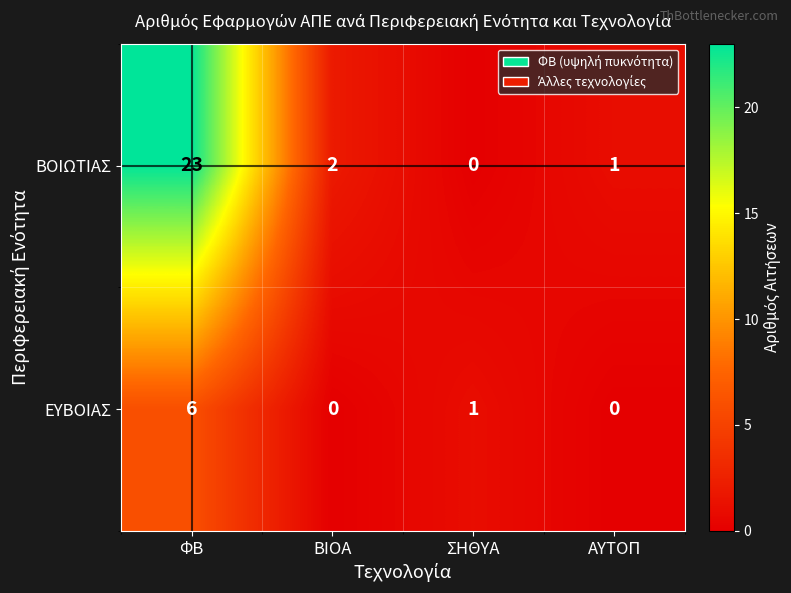

Reading left to right, extract all data points from this chart.

ΒΟΙΩΤΙΑΣ: ΦΒ=23	ΒΙΟΑ=2	ΣΗΘΥΑ=0	ΑΥΤΟΠ=1
ΕΥΒΟΙΑΣ: ΦΒ=6	ΒΙΟΑ=0	ΣΗΘΥΑ=1	ΑΥΤΟΠ=0